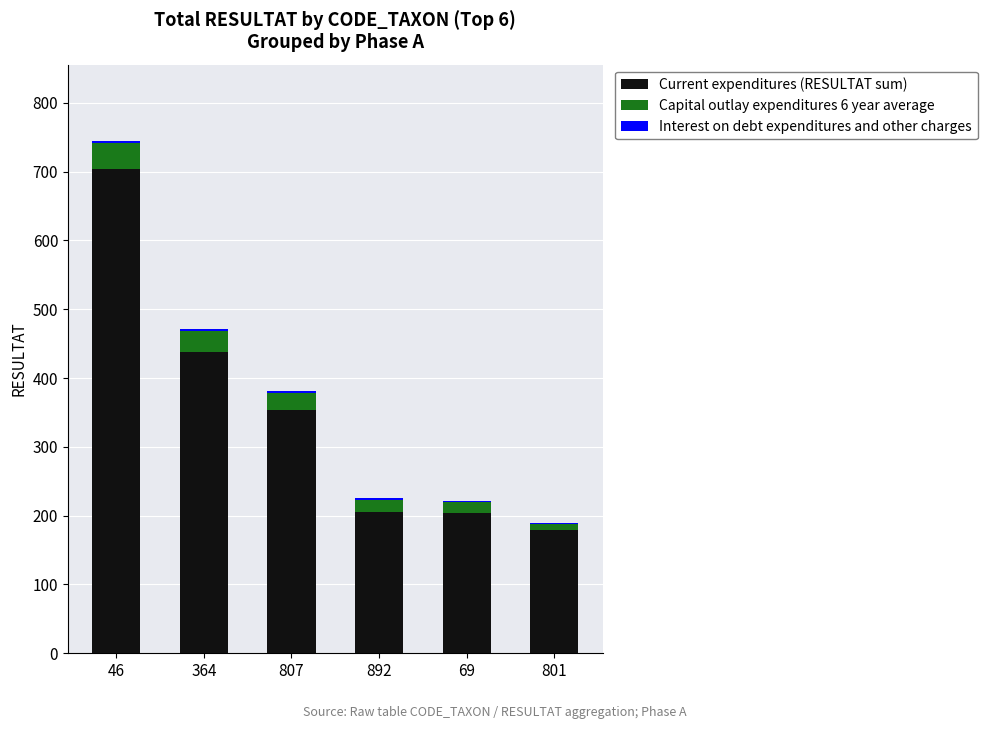

The Current expenditures (RESULTAT sum) series shows 353 at 807. True or false?

True